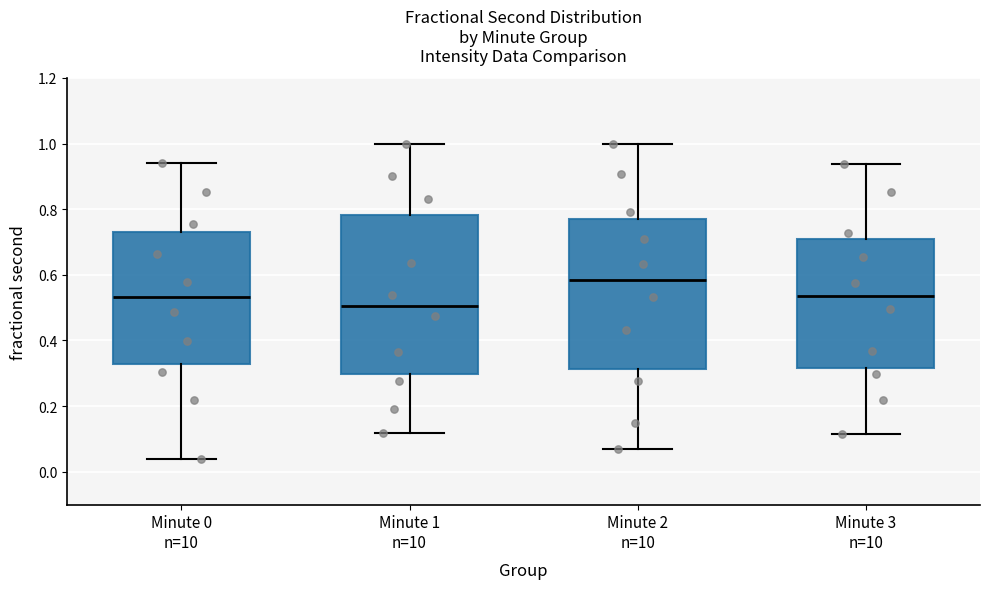

Reading left to right, transcribe this box plot: for each box, give where its median line is, the range the box spans, and where its two whiskers end, as read against the y-axis. The values are not printed on the chart, so give them approximately, as read against the axis.

Minute 0 n=10: median 0.54, box 0.32 to 0.74, whiskers 0.04 to 0.94
Minute 1 n=10: median 0.50, box 0.30 to 0.78, whiskers 0.12 to 1.00
Minute 2 n=10: median 0.58, box 0.32 to 0.76, whiskers 0.08 to 1.00
Minute 3 n=10: median 0.54, box 0.32 to 0.70, whiskers 0.12 to 0.94